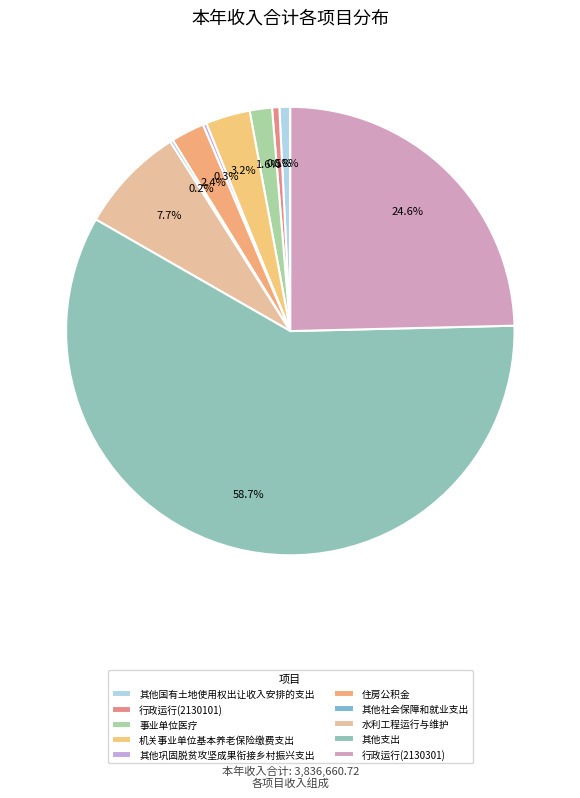

Is 其他支出 the majority of the pie?

Yes